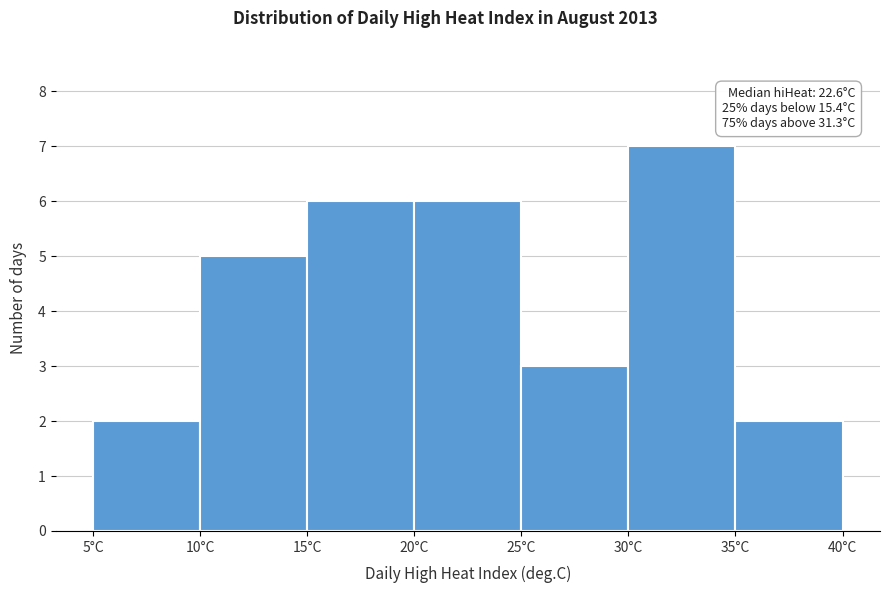

Over which range of the x-axis is the bar tallest?

30 to 35